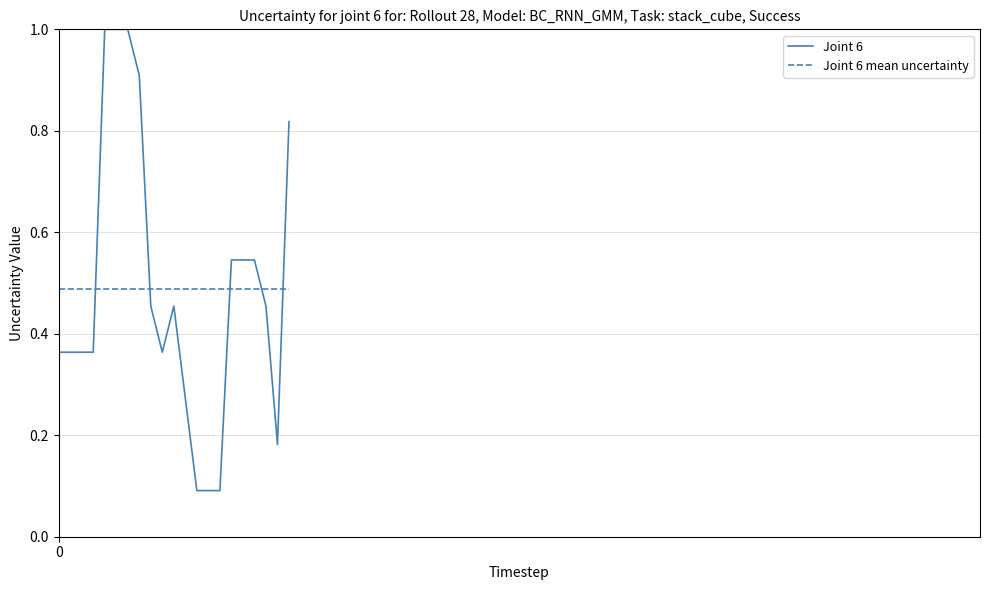

What are all the series names shown in the legend?

Joint 6, Joint 6 mean uncertainty